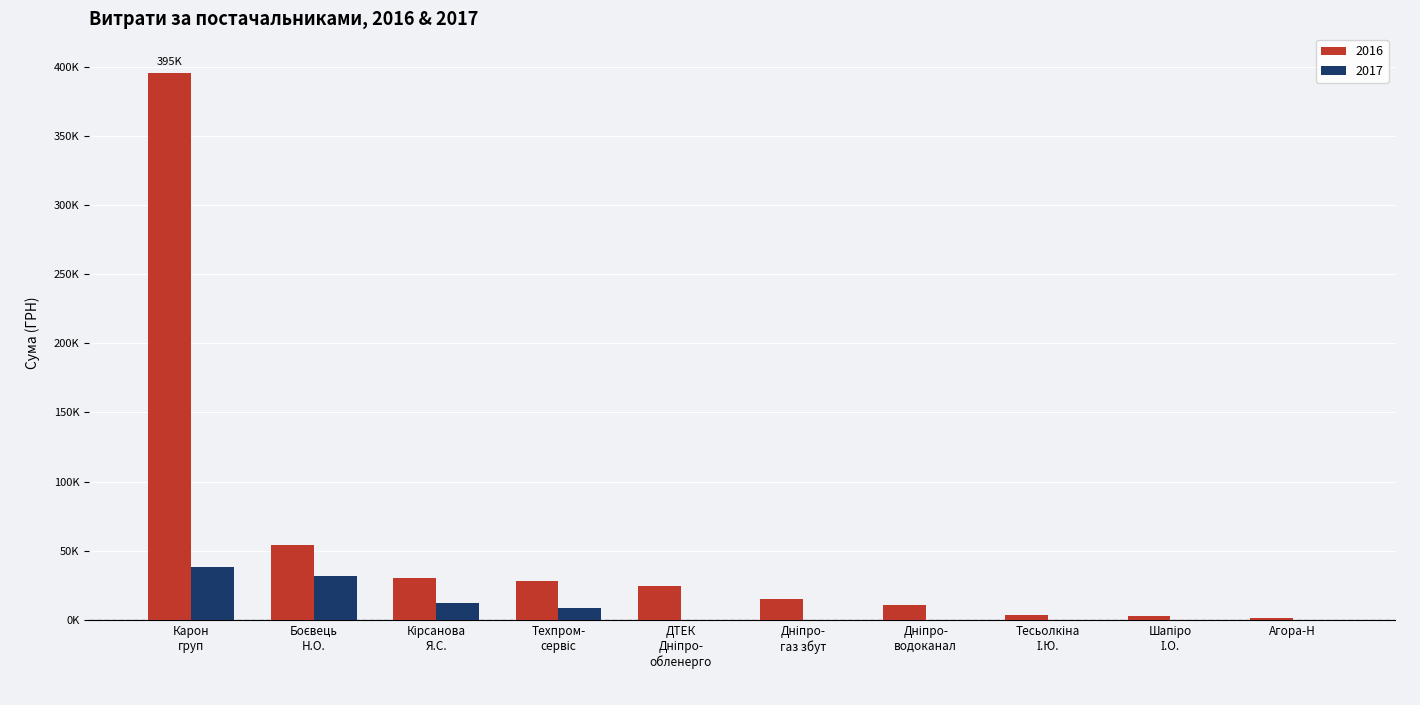

At which category is the sum across all series the highest?

Карон
груп